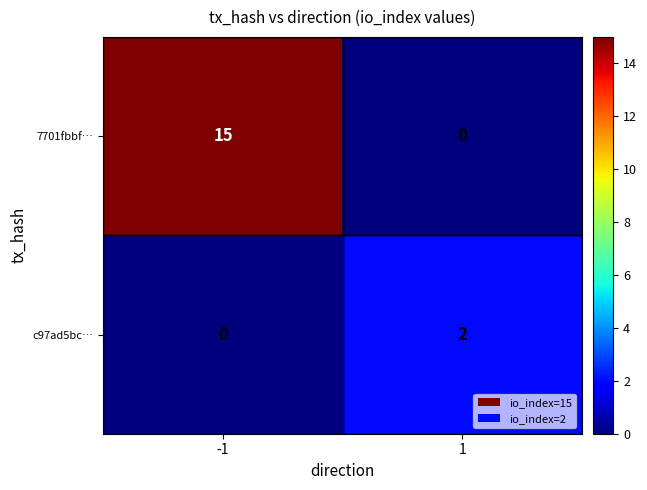

Which series has the widest spread of values?

7701fbbf…